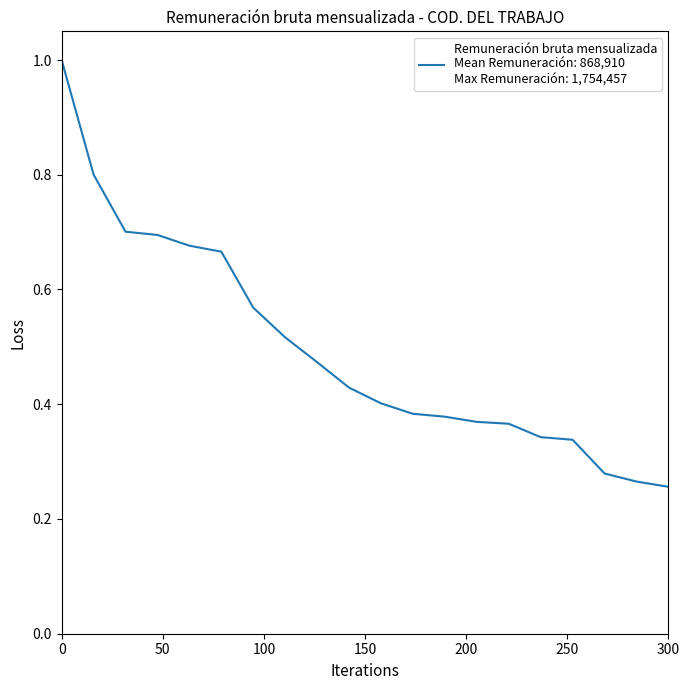

What is the greatest value displayed?

1.0